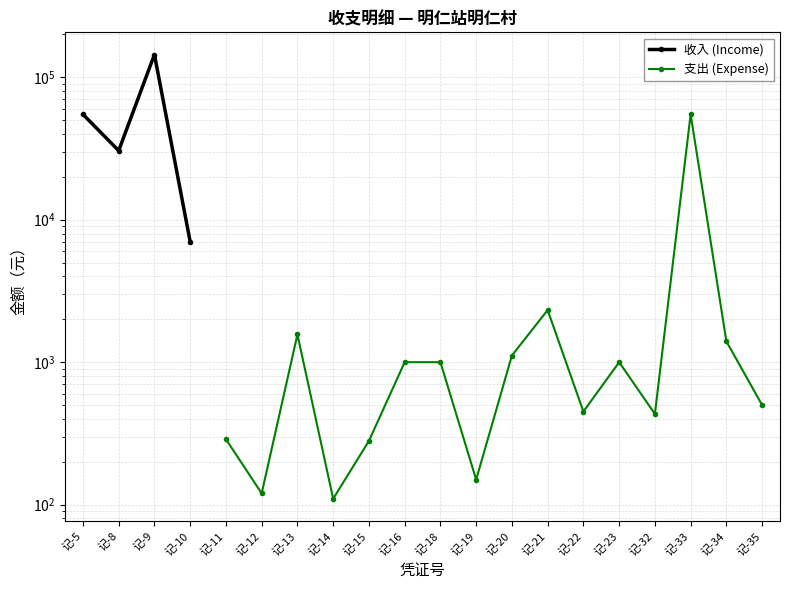

At which label does 支出 (Expense) first exceed 450?

记-13